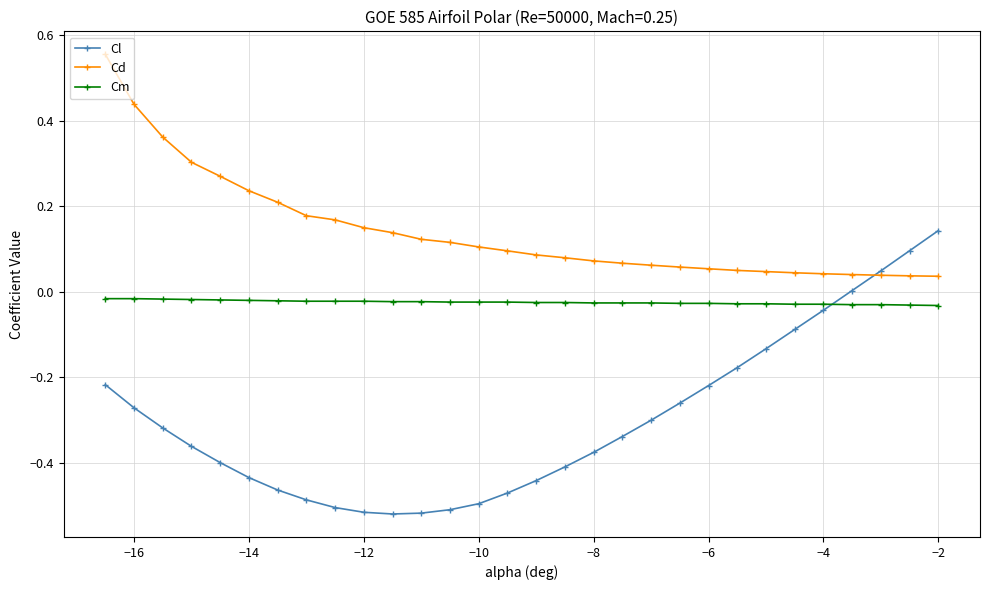

Which series has the largest range (max minus min)?

Cl